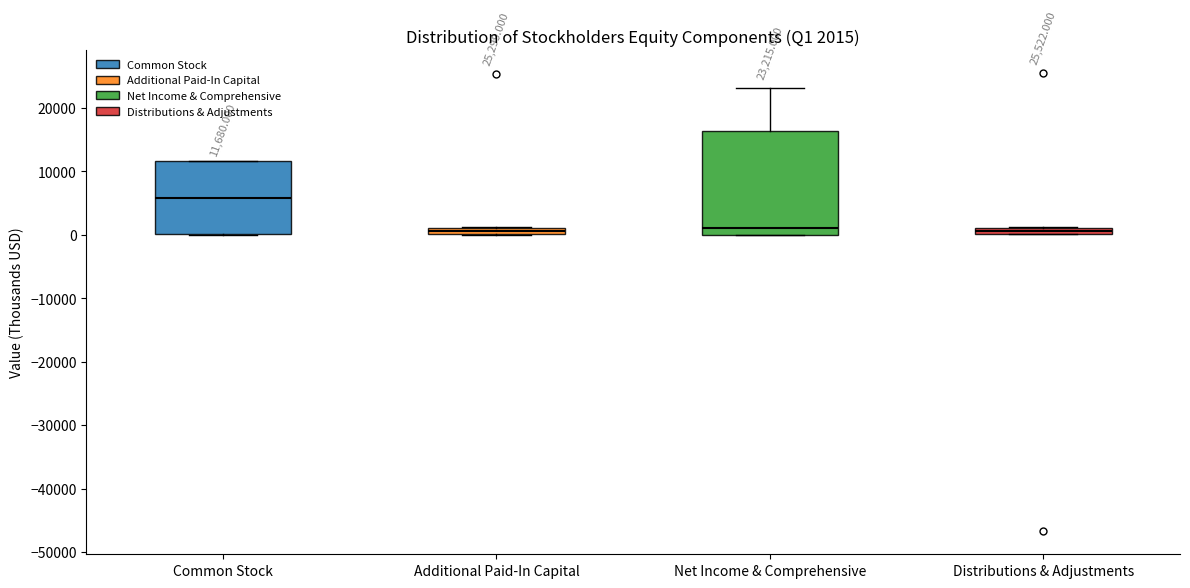

Comparing the boxes themselves (not the whiskers), which one is the tallest?

Net Income & Comprehensive